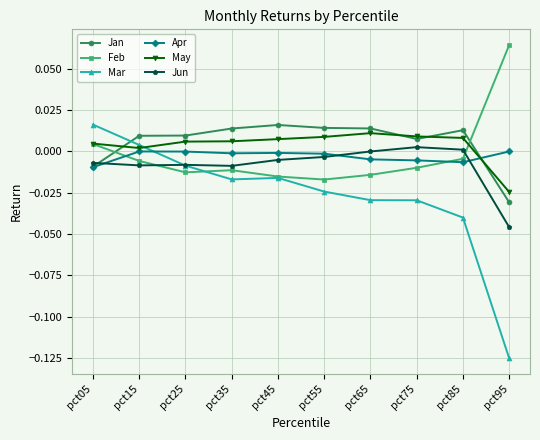

The Mar series shows -0.0 at pct75. True or false?

True